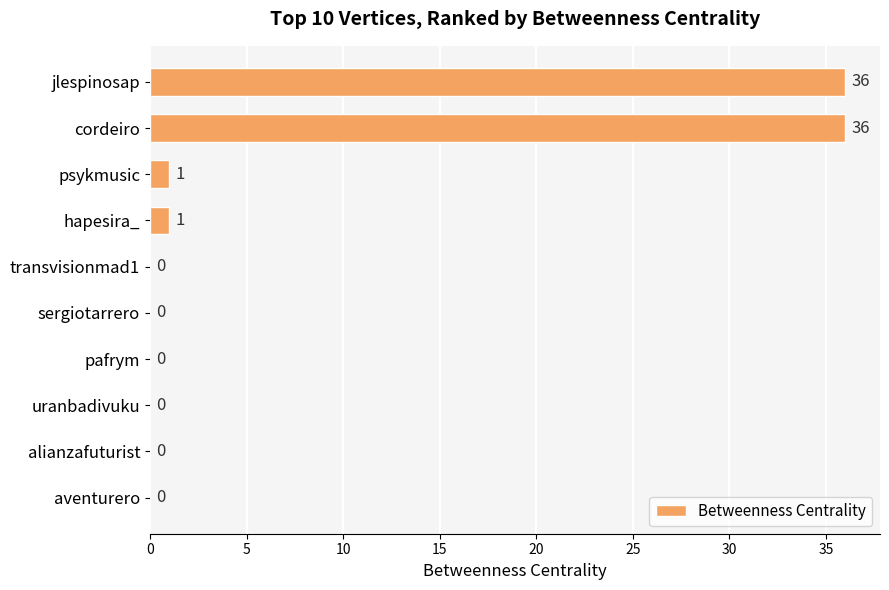

Are the bars horizontal?

Yes